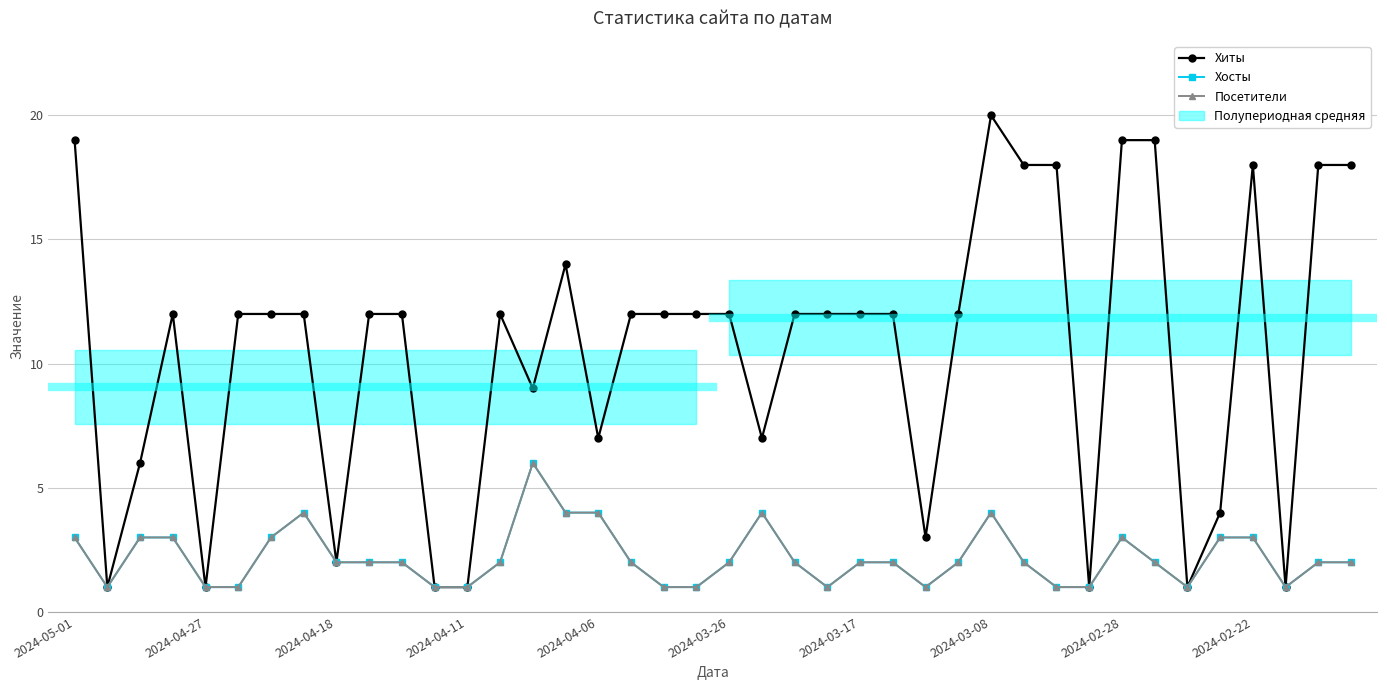

What is the greatest value displayed?

20